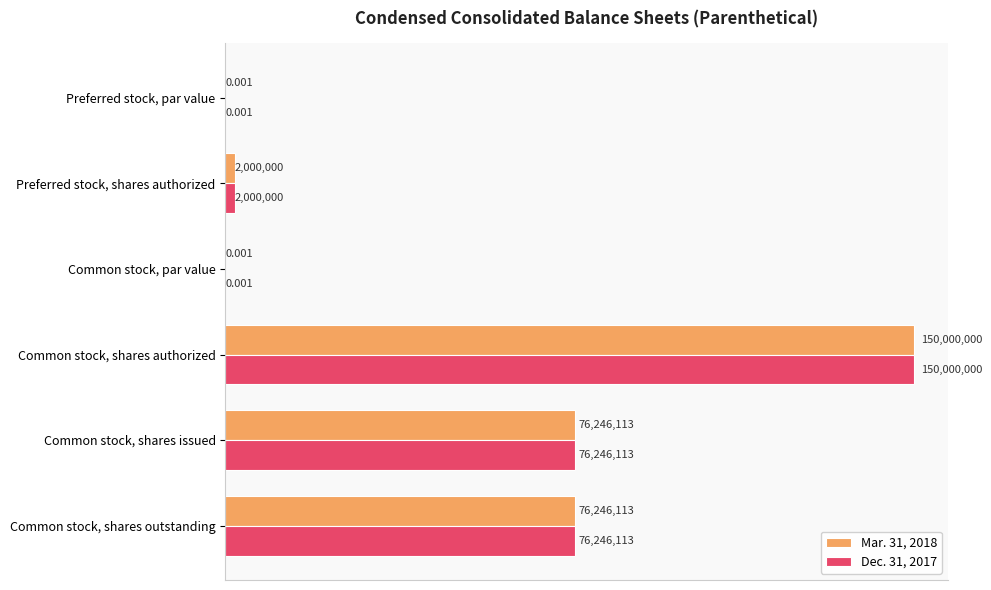

What are all the series names shown in the legend?

Mar. 31, 2018, Dec. 31, 2017